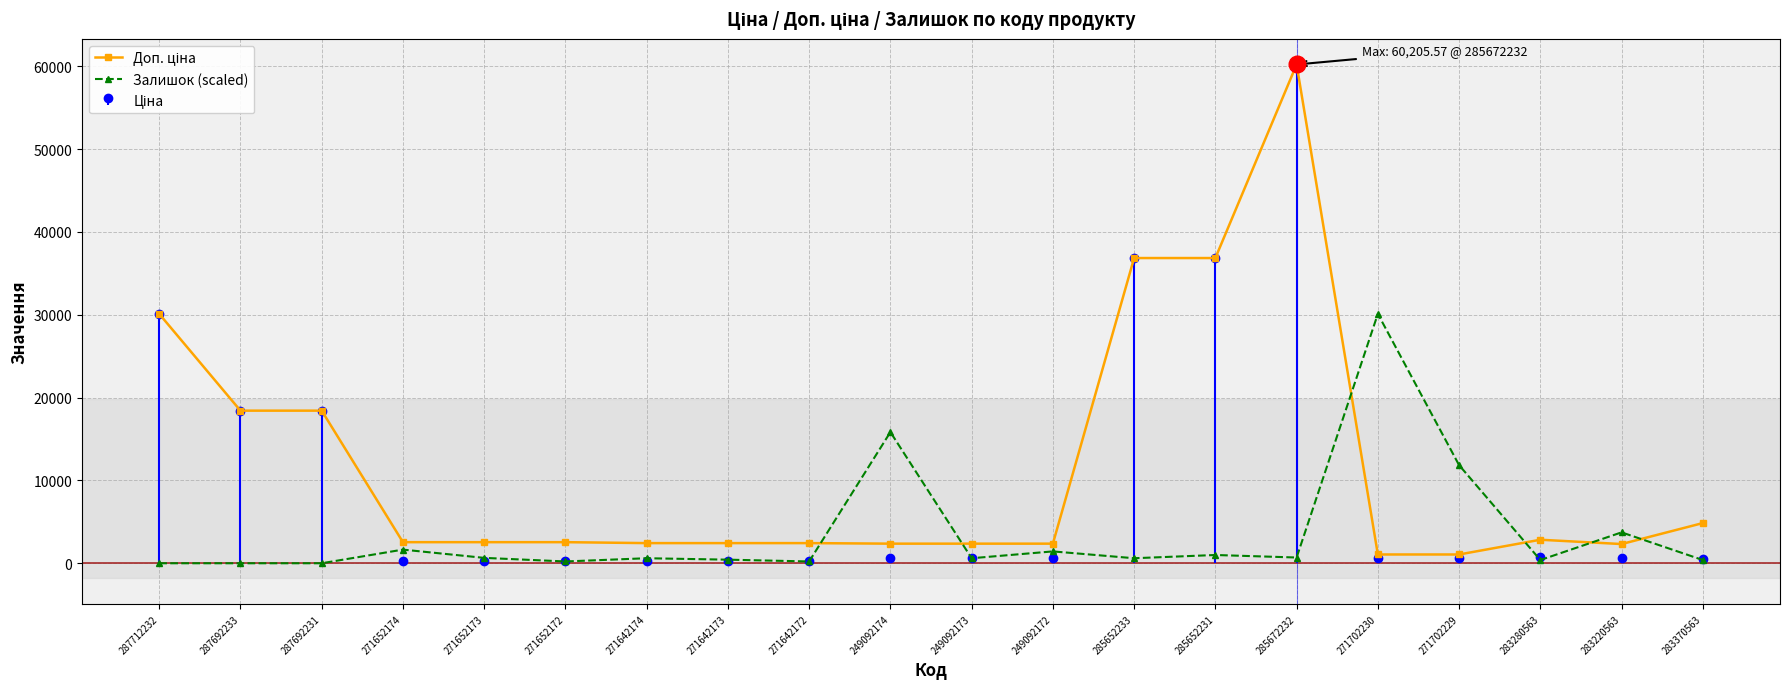

Reading right to left, list all the values displayed in this chart.

Доп. ціна: 4851.4	2319.2	2839.8	1060.0	1060.0	60205.6	36841.8	36841.8	2366.5	2366.5	2366.5	2432.8	2432.8	2432.8	2546.4	2546.4	2546.4	18420.9	18420.9	30102.8
Залишок (scaled): 390.4	3730.3	390.4	11841.6	30102.8	694.0	997.6	607.3	1431.4	607.3	15832.2	216.9	433.8	607.3	216.9	650.6	1648.3	0.0	0.0	0.0